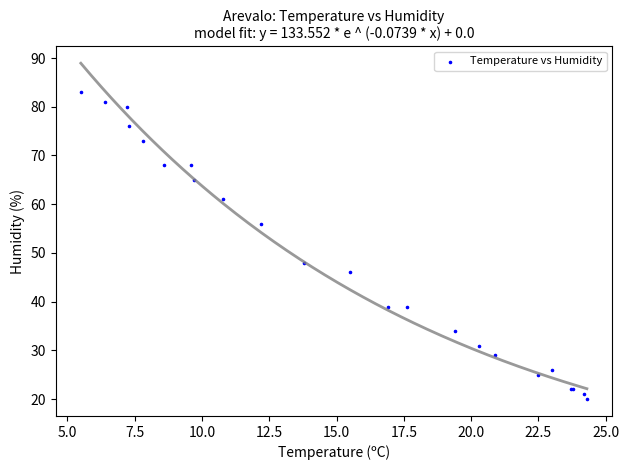

What Y value in the scatter plot is closest to 51?

48